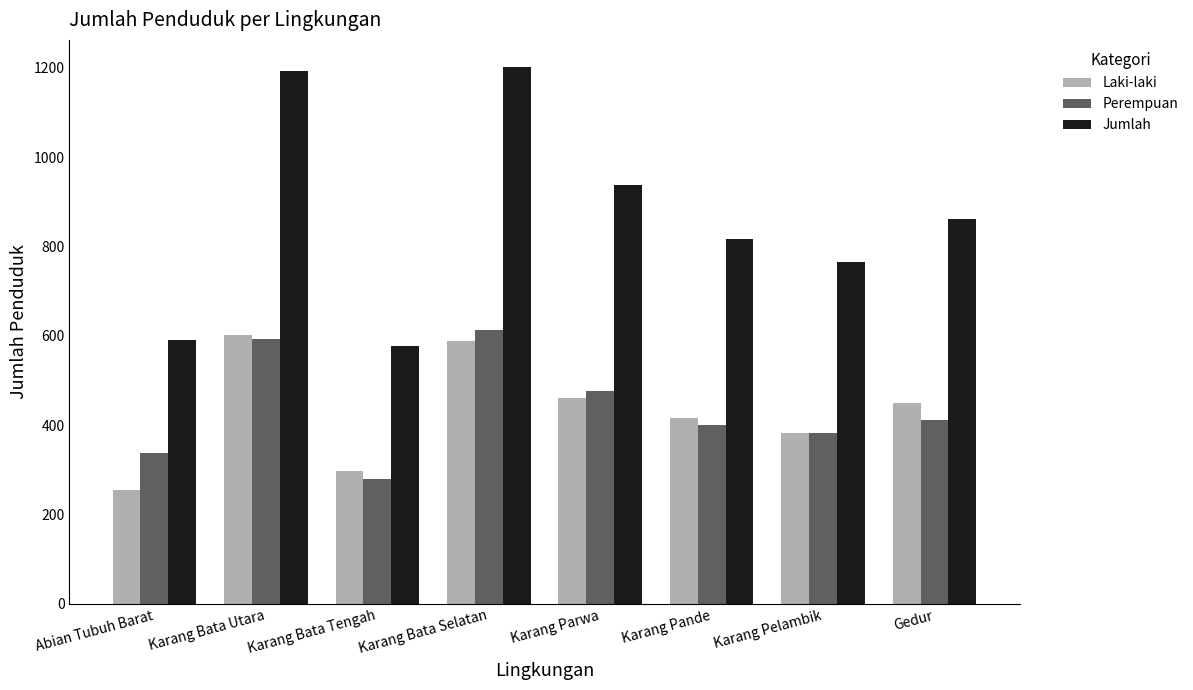

Reading left to right, list all the values displayed in this chart.

Laki-laki: 254	601	297	589	461	415	383	449
Perempuan: 337	592	279	613	476	401	383	412
Jumlah: 591	1193	576	1202	937	816	766	861